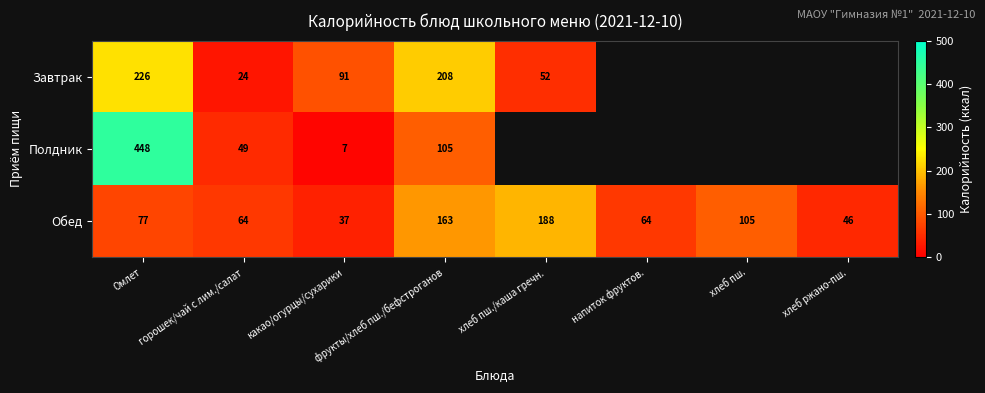

What is the difference between the highest and lowest values at горошек/чай с лим./салат?

40